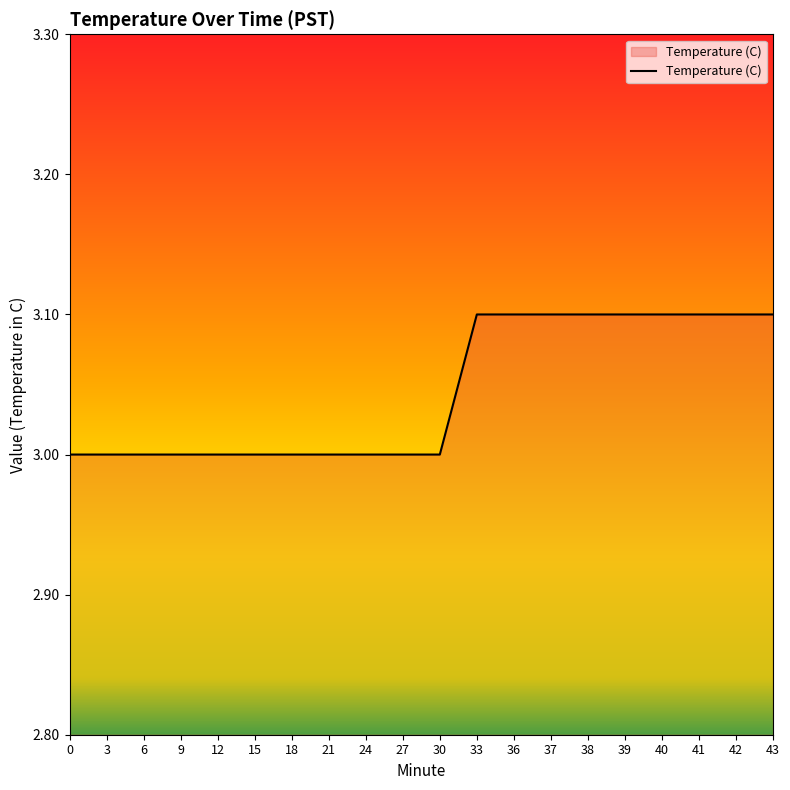

Is it true that the value at 39 is 3.1?

True